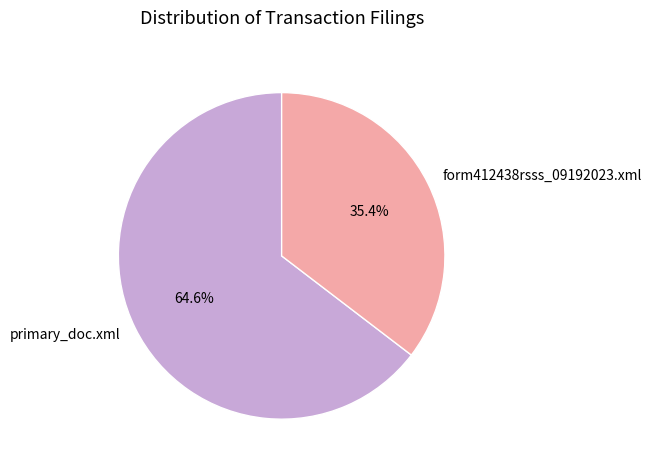

Which category accounts for the majority?

primary_doc.xml